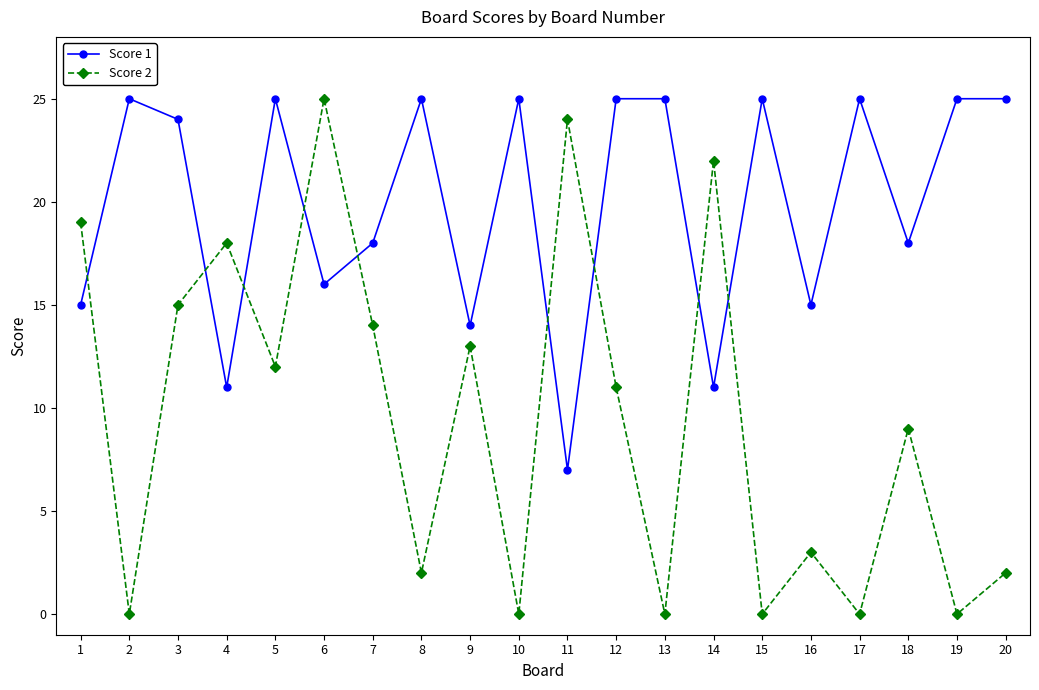

Which category has the lowest value in the Score 1 series?

11